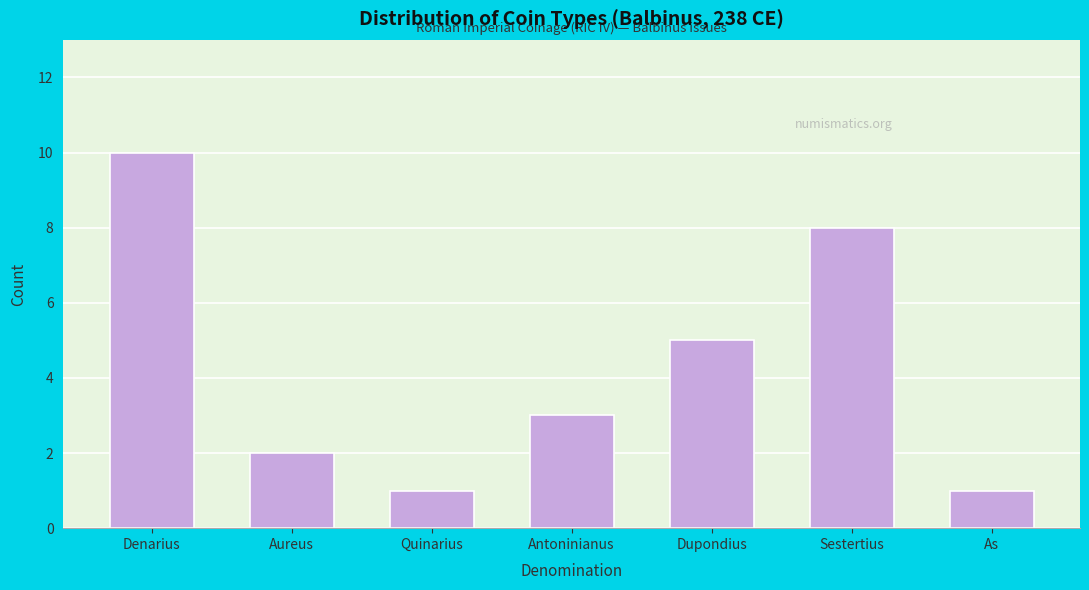

Reading left to right, transcribe all the data shown in this chart.

Denarius=10	Aureus=2	Quinarius=1	Antoninianus=3	Dupondius=5	Sestertius=8	As=1